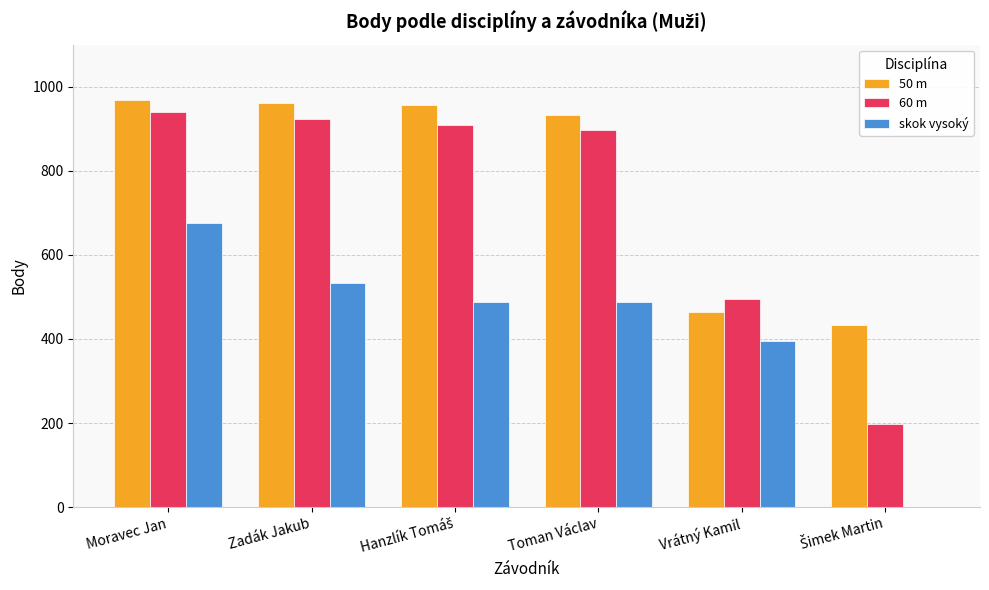

Are the bars grouped side by side (vs. stacked)?

Yes